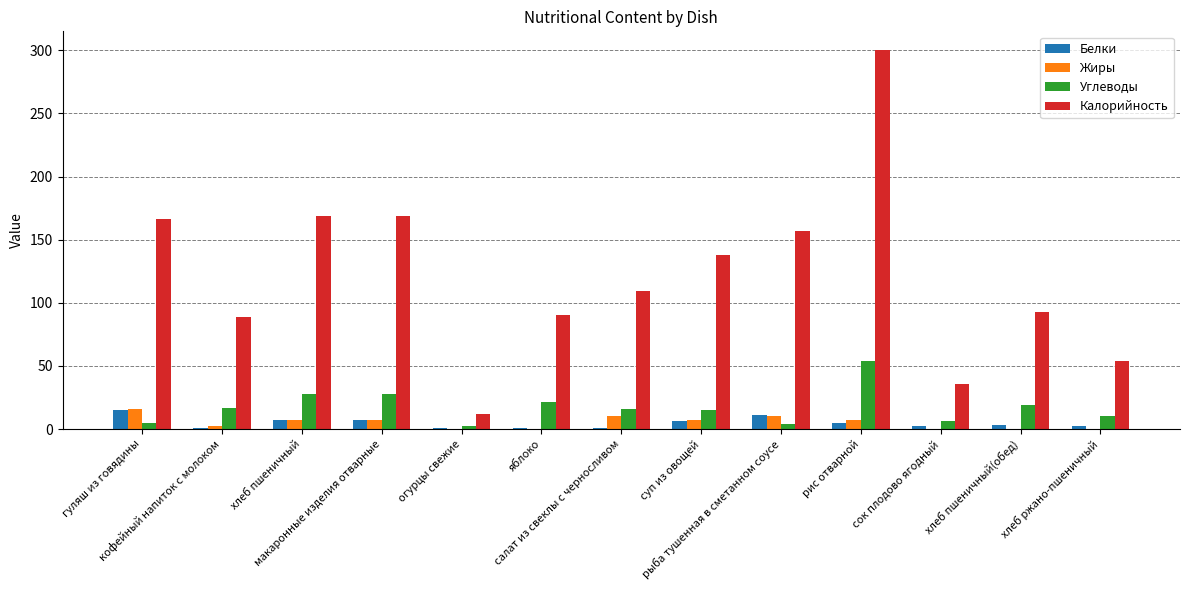

Which series has the largest total across all categories?

Калорийность